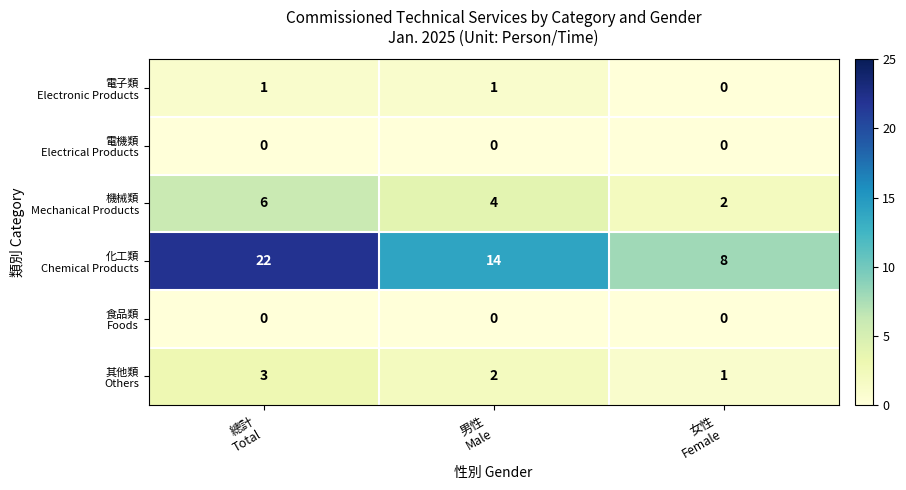

What is the greatest value displayed?

22